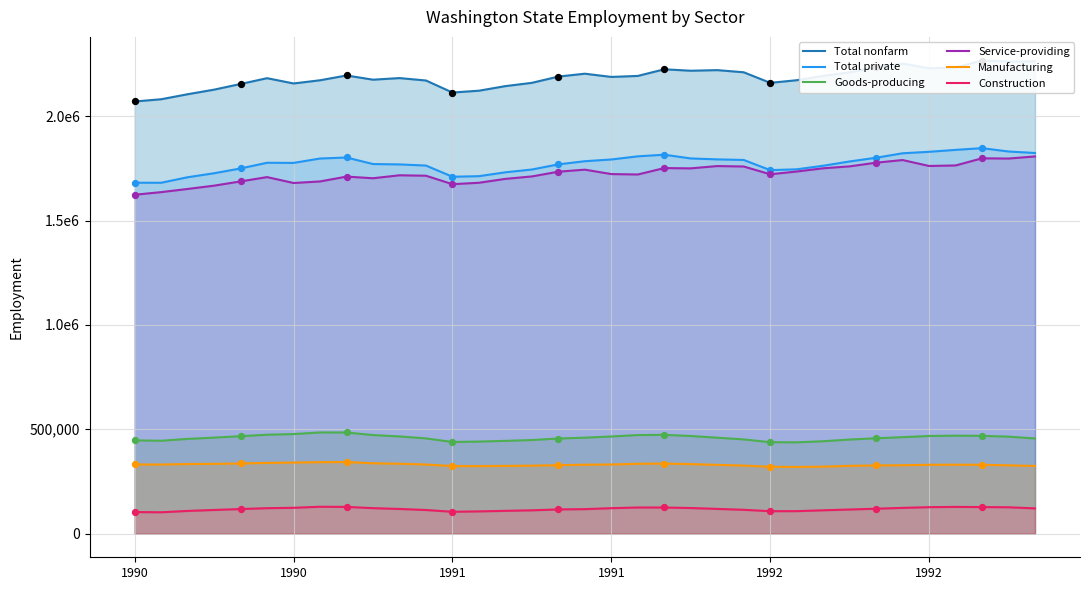

What is the total value across all series at 1992?

6488700